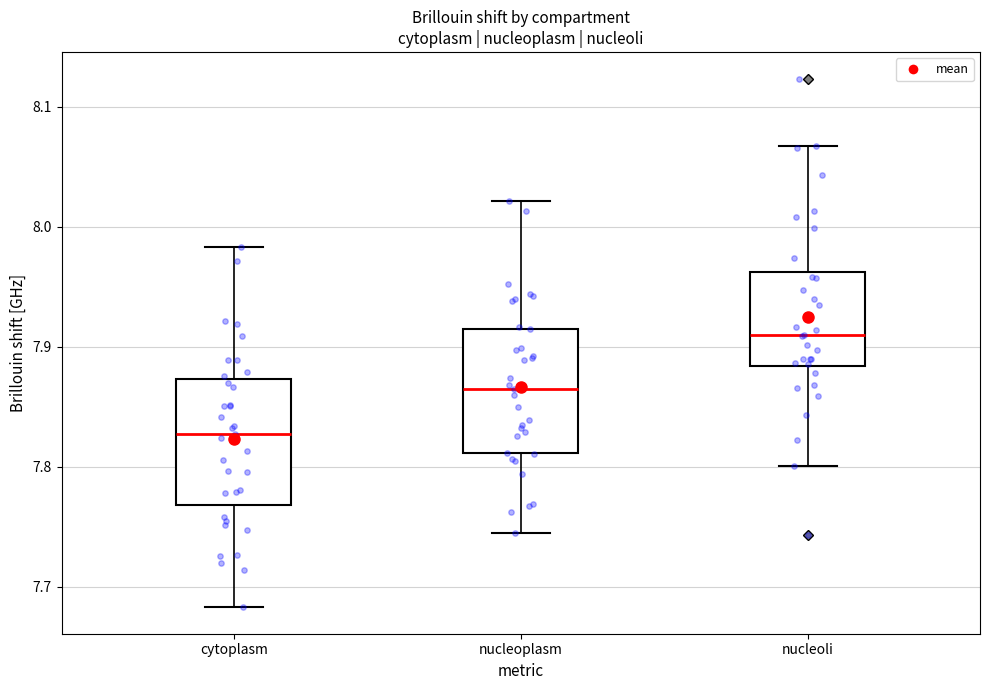

Reading left to right, read every box against the y-axis: the position of its median line, the range the box covers, and the ends of its whiskers. The values are not printed on the chart, so give them approximately, as read against the axis.

cytoplasm: median 7.83, box 7.77 to 7.87, whiskers 7.68 to 7.98
nucleoplasm: median 7.86, box 7.81 to 7.91, whiskers 7.74 to 8.02
nucleoli: median 7.91, box 7.88 to 7.96, whiskers 7.80 to 8.07